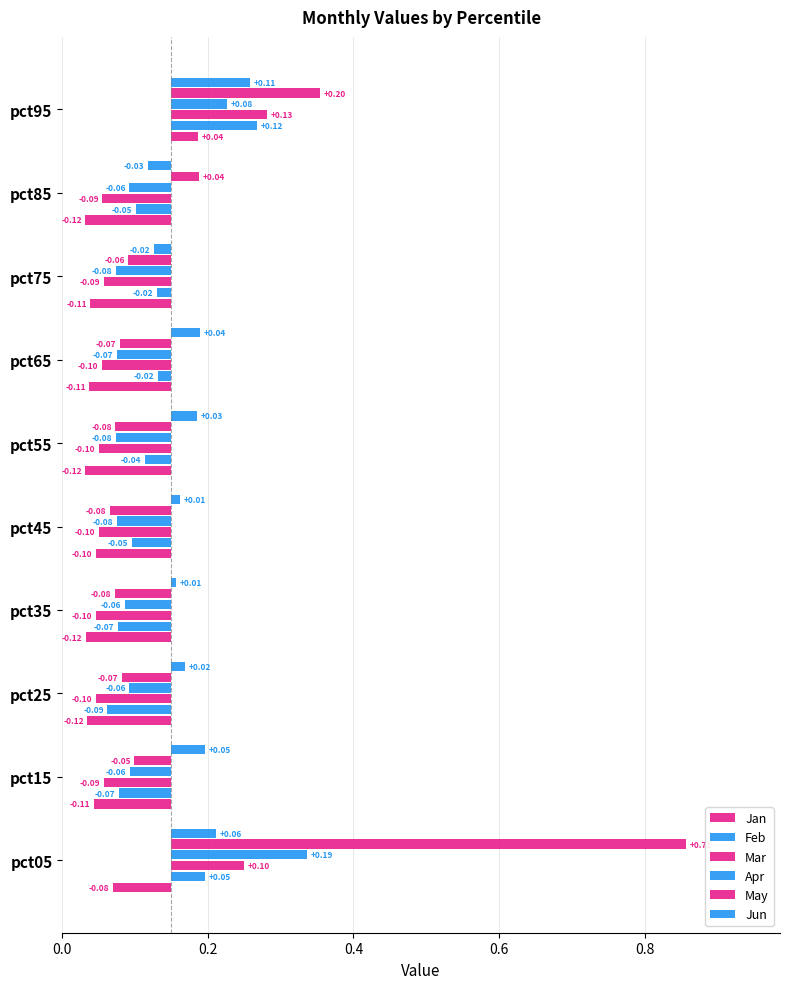

What is the average value of the Jan series?

-0.1